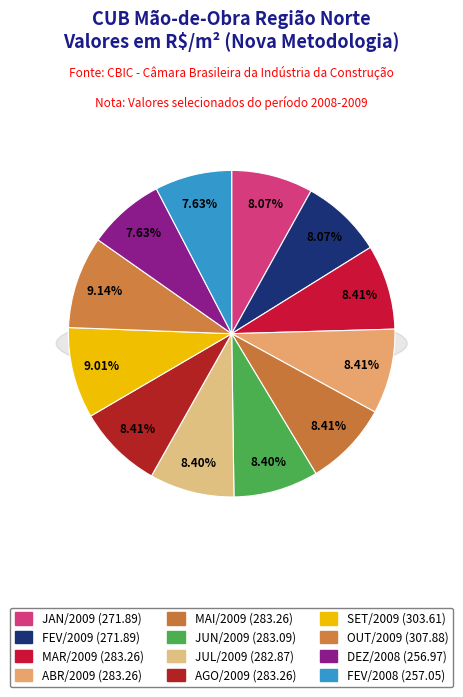

What percentage is NOT represented by ABR/2009?

91.6%